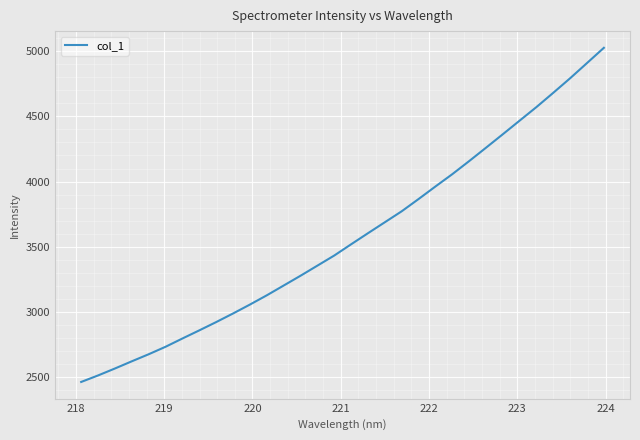

What is the smallest value displayed?

2465.2